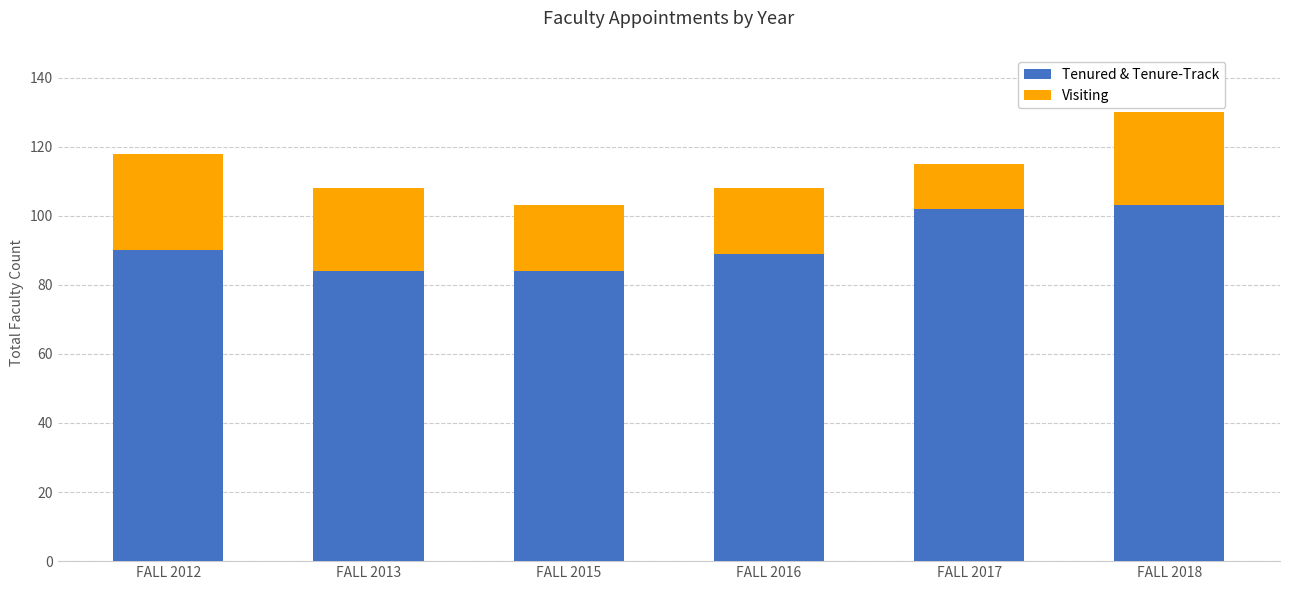

At which category is the sum across all series the highest?

FALL 2018